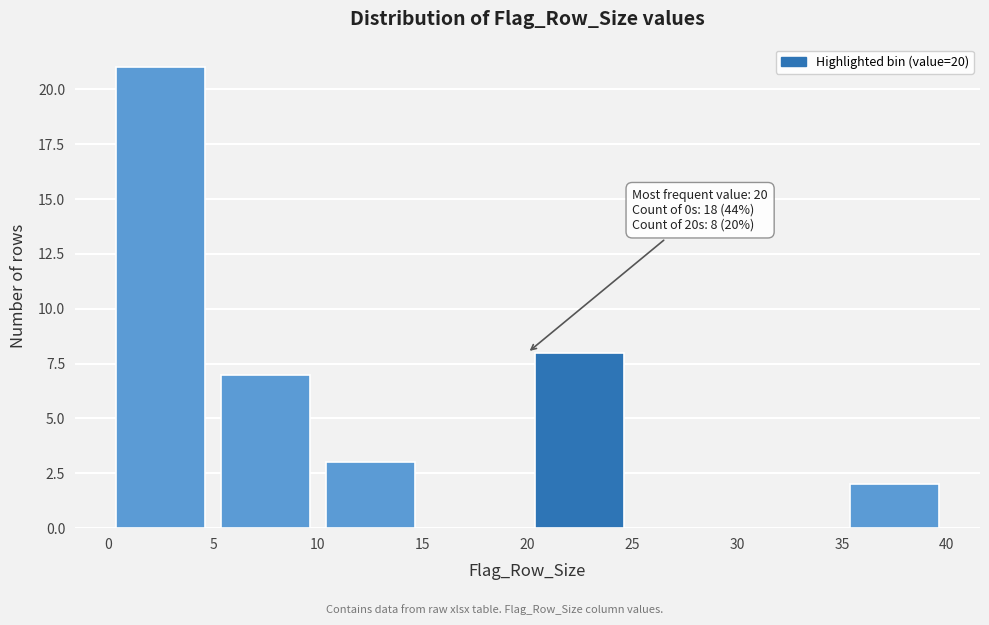

Over which range of the x-axis is the bar tallest?

0 to 5